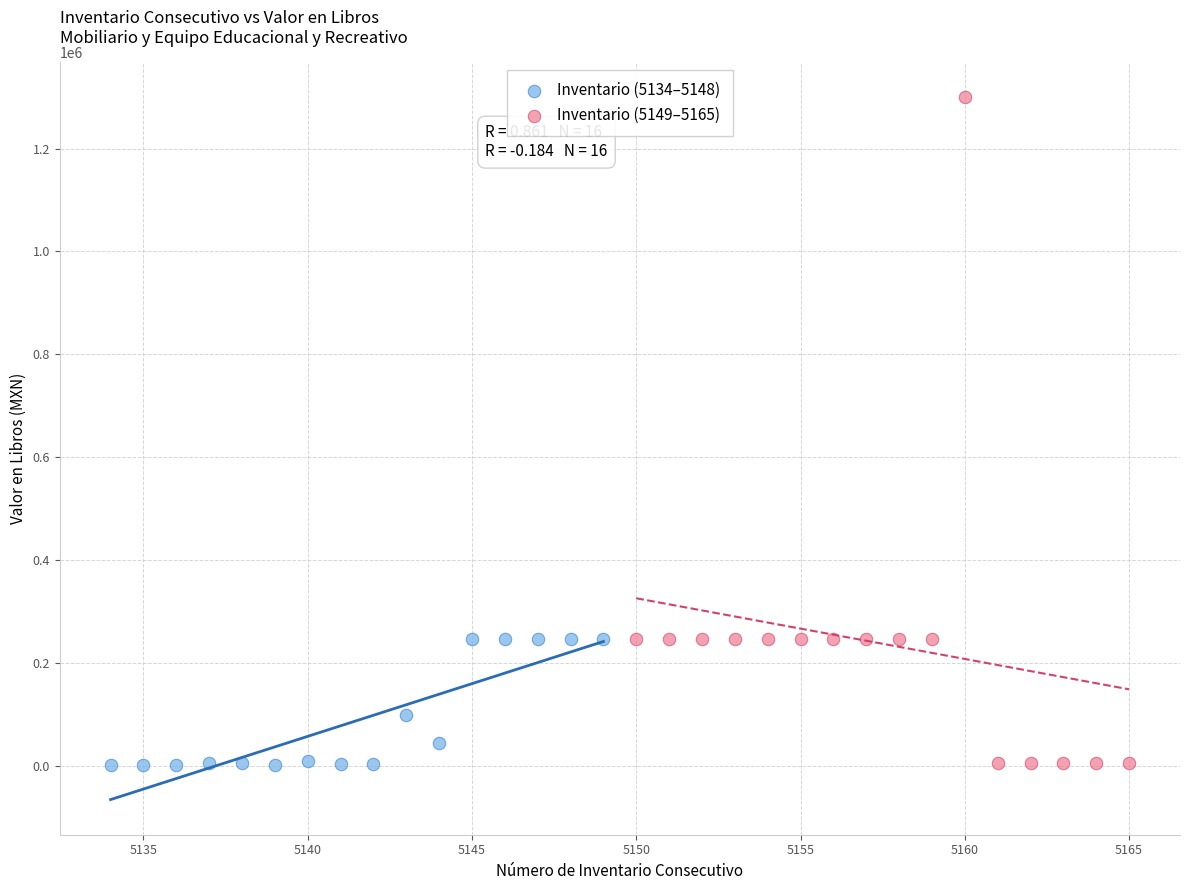

Which series has the widest spread of Y values?

Inventario (5149–5165)